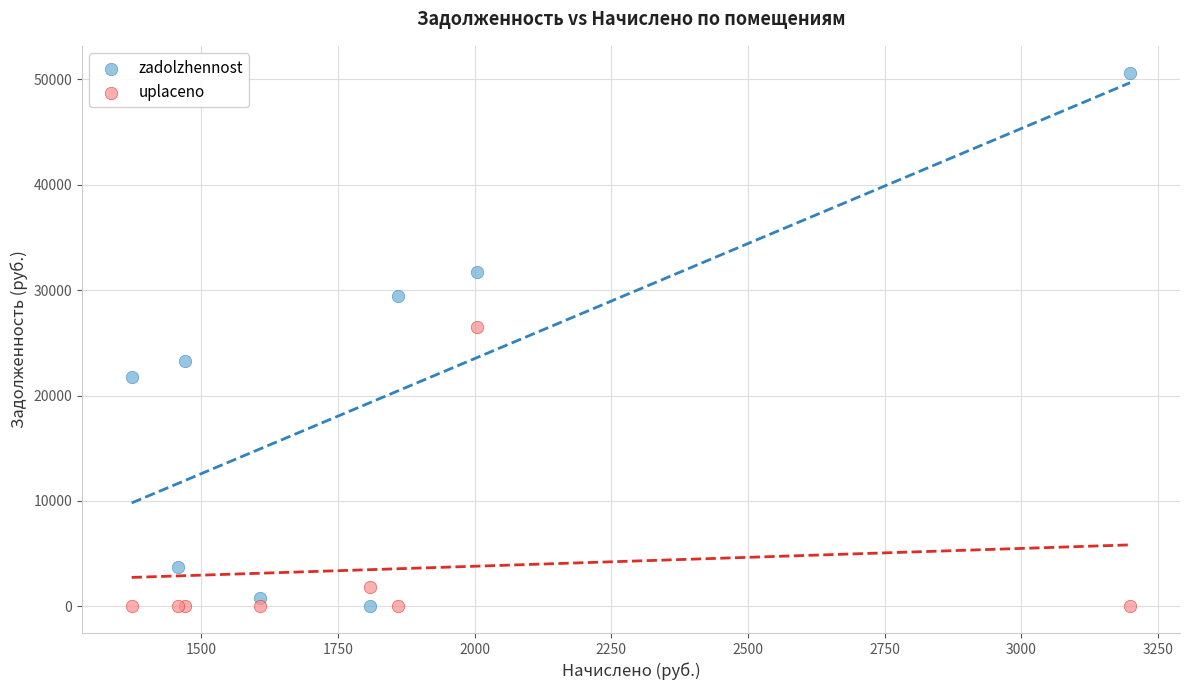

What is the X range (max minus min) for the scatter plot?

1826.5